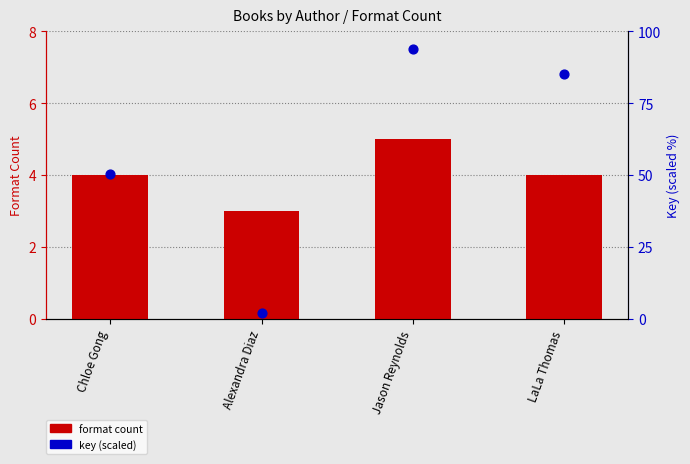

What is the total value across all series at Chloe Gong?

54.2